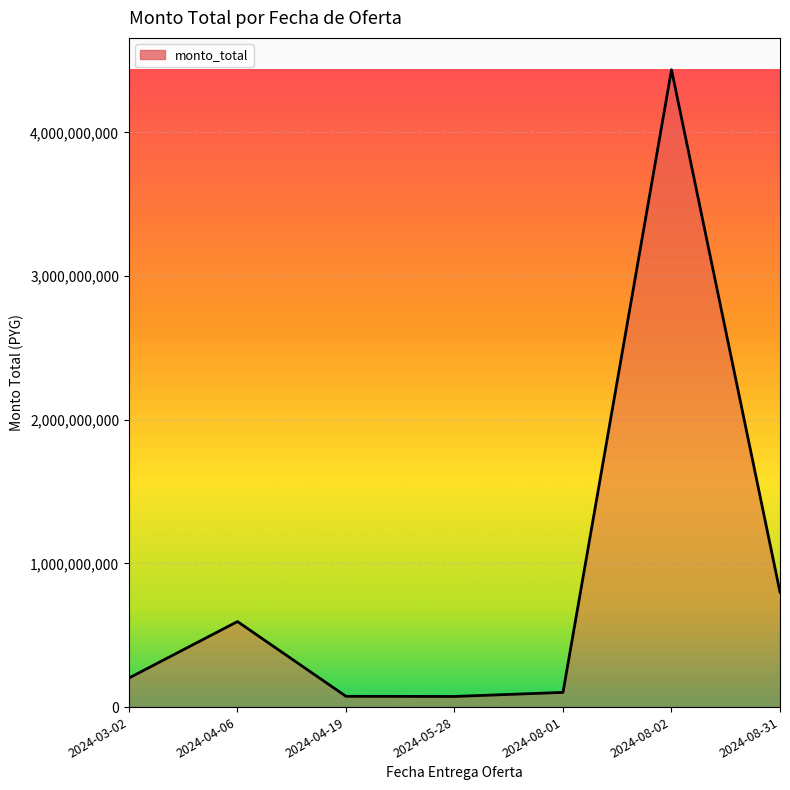

Rank the categories by value from highest to lowest.

2024-08-02, 2024-08-31, 2024-04-06, 2024-03-02, 2024-08-01, 2024-04-19, 2024-05-28